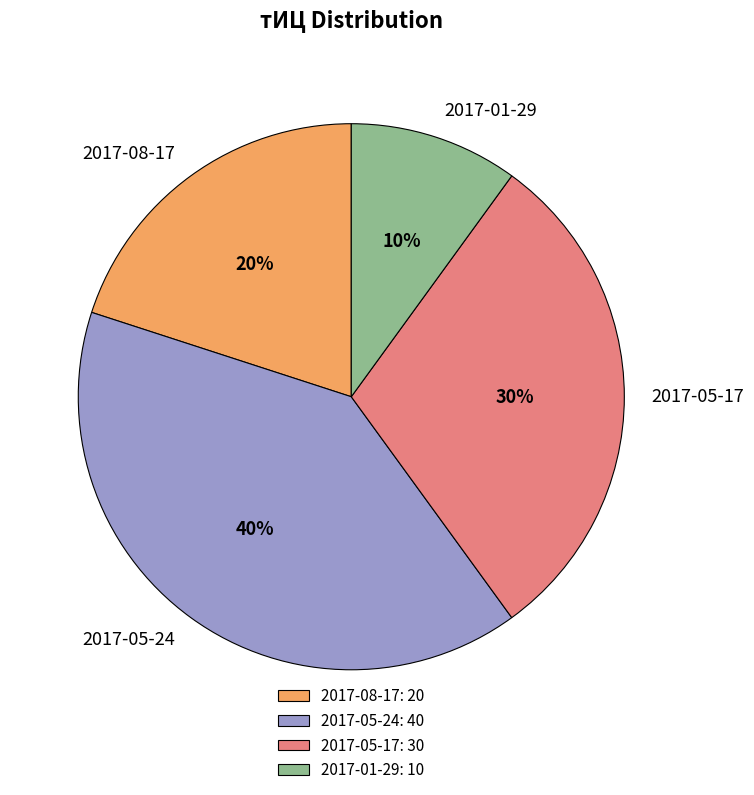

Is there any slice that represents more than half of the pie?

No